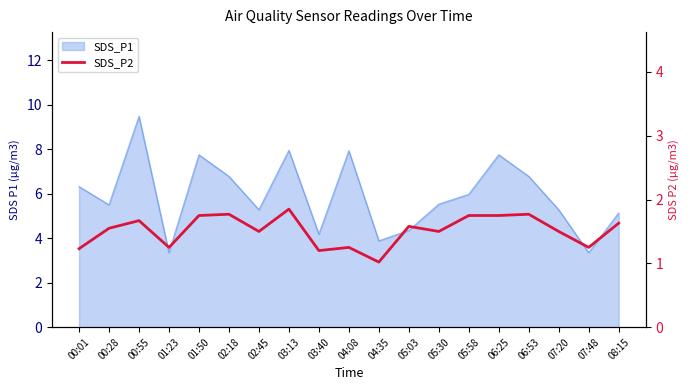

Is it true that the value at 05:03 is 0.8?

False